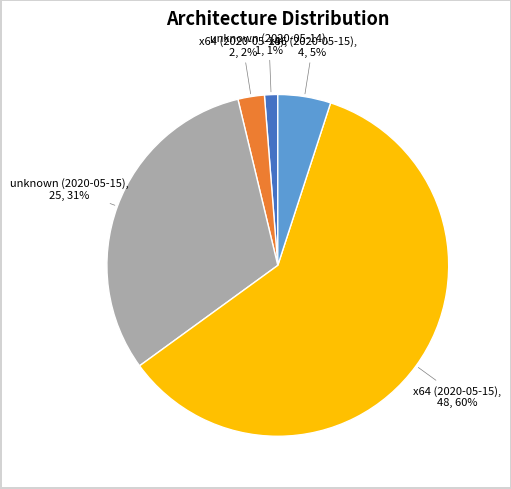

Between unknown (2020-05-15) and x64 (2020-05-15), which is larger?

x64 (2020-05-15)